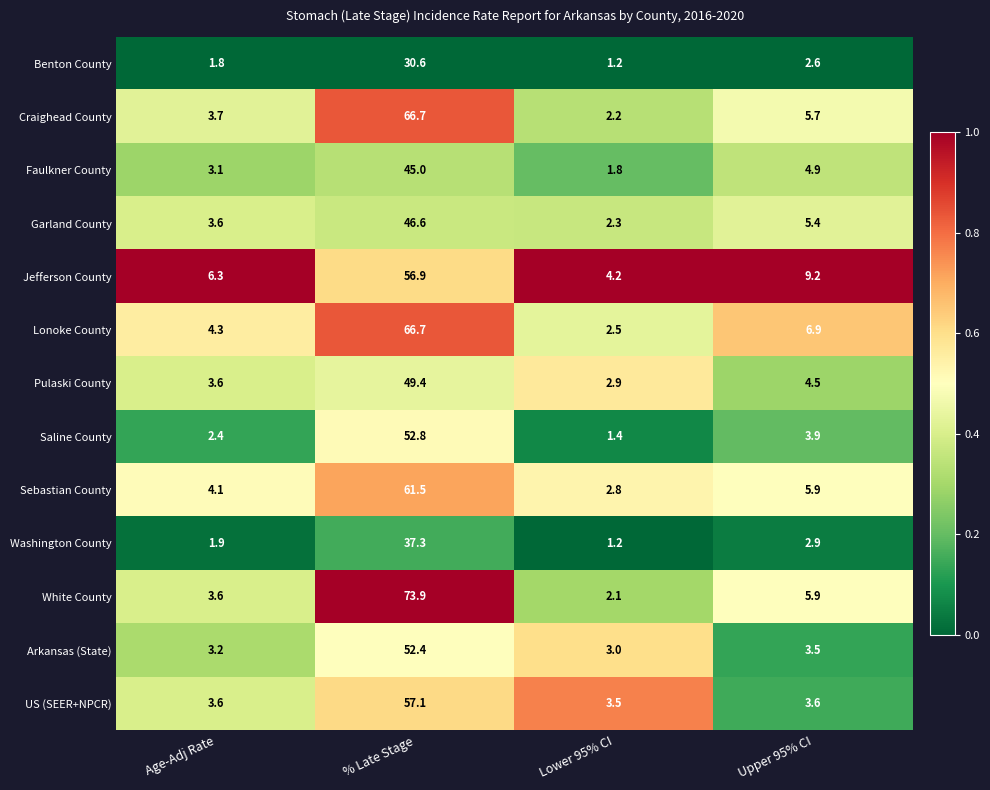

Is it true that Garland County equals 2.3 at Lower 95% CI?

True